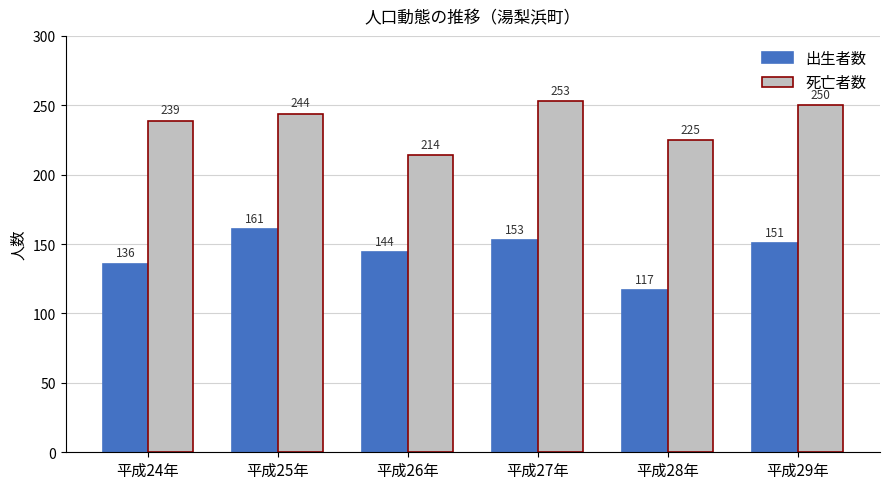

Count the number of data series in this chart.

2